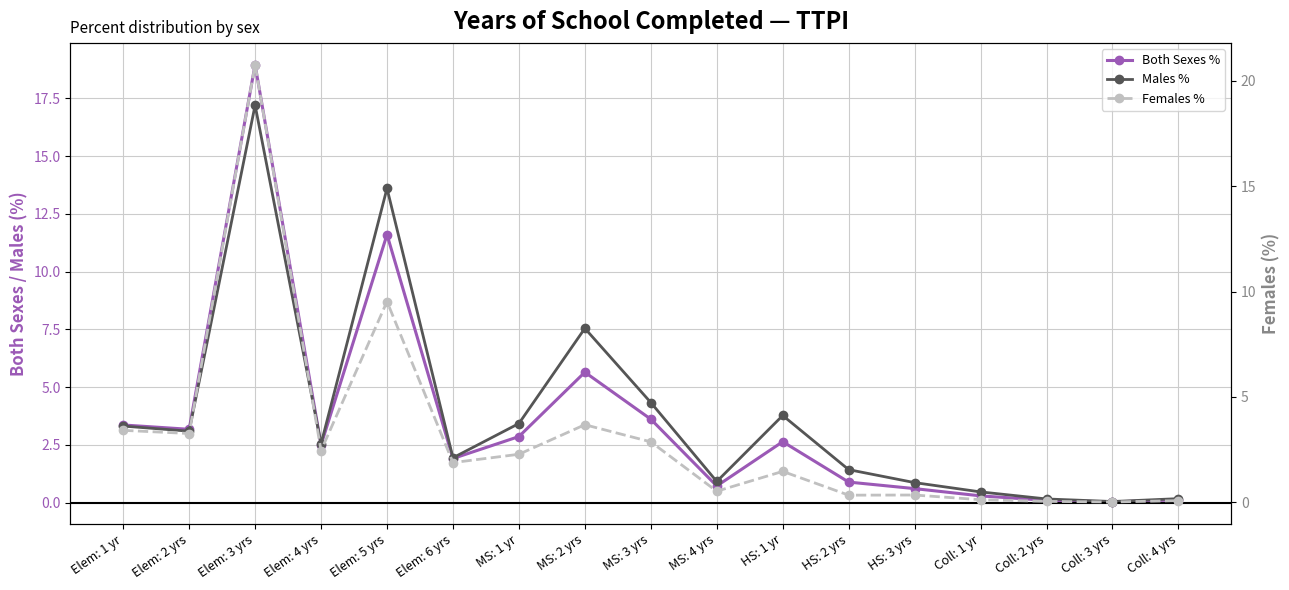

Which category has the lowest value across all series?

Coll: 3 yrs